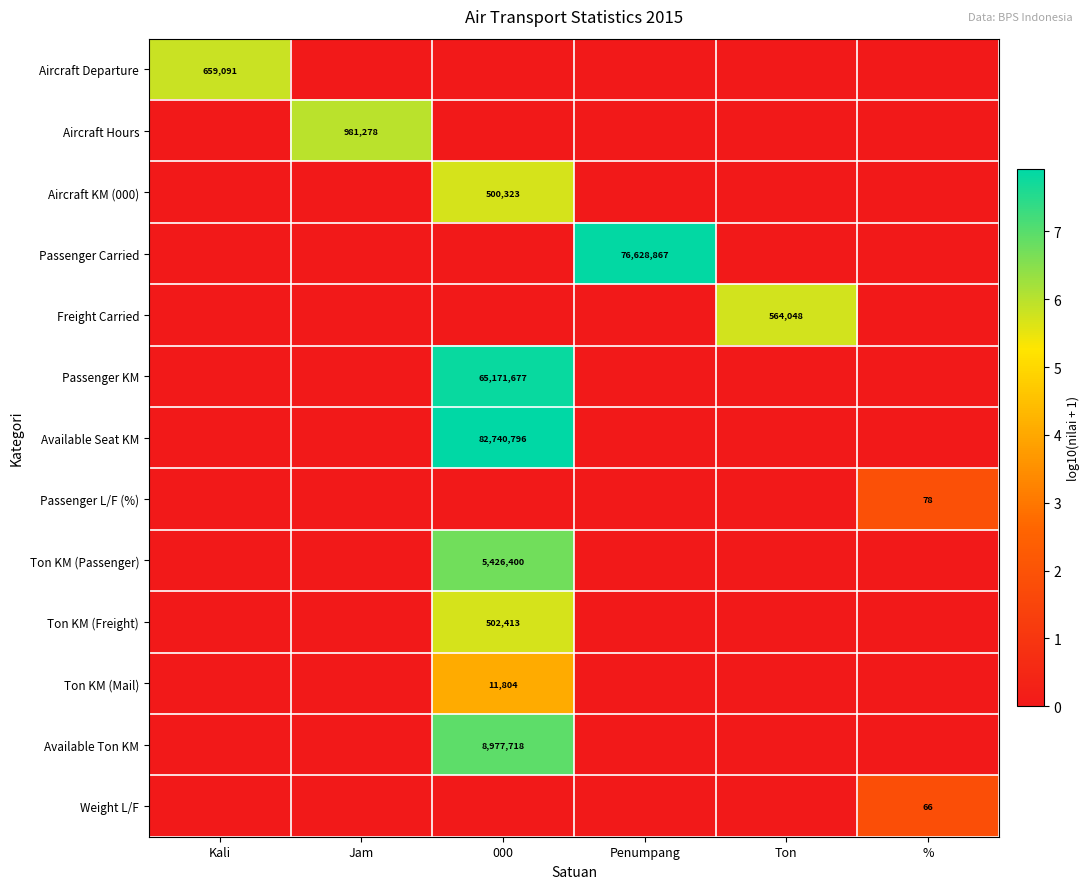

The value of Available Ton KM at 000 is 4703557. True or false?

False